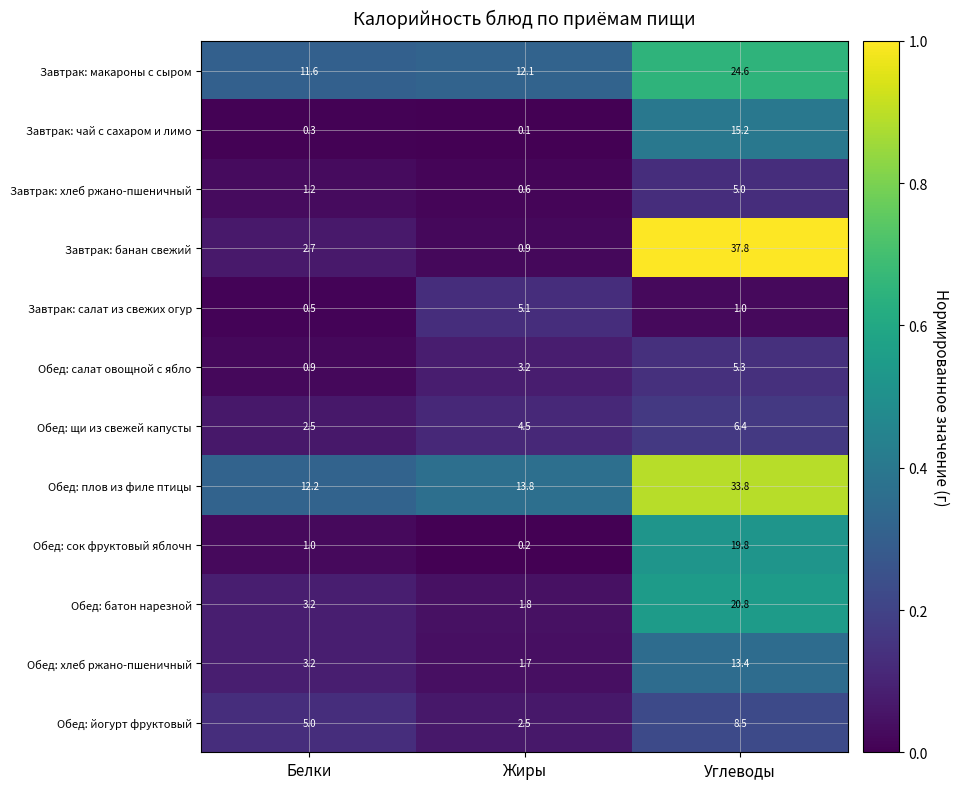

What is the difference between the second highest and minimum values in the Обед: хлеб ржано-пшеничный series?

1.5